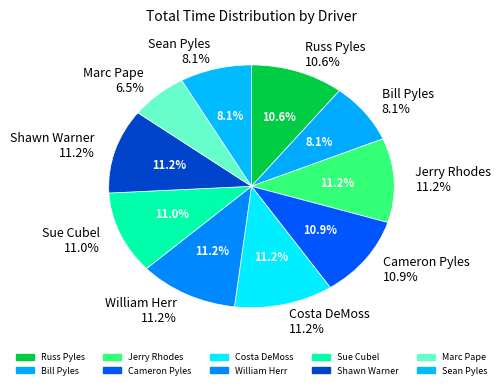

How many segments does this pie chart have?

10